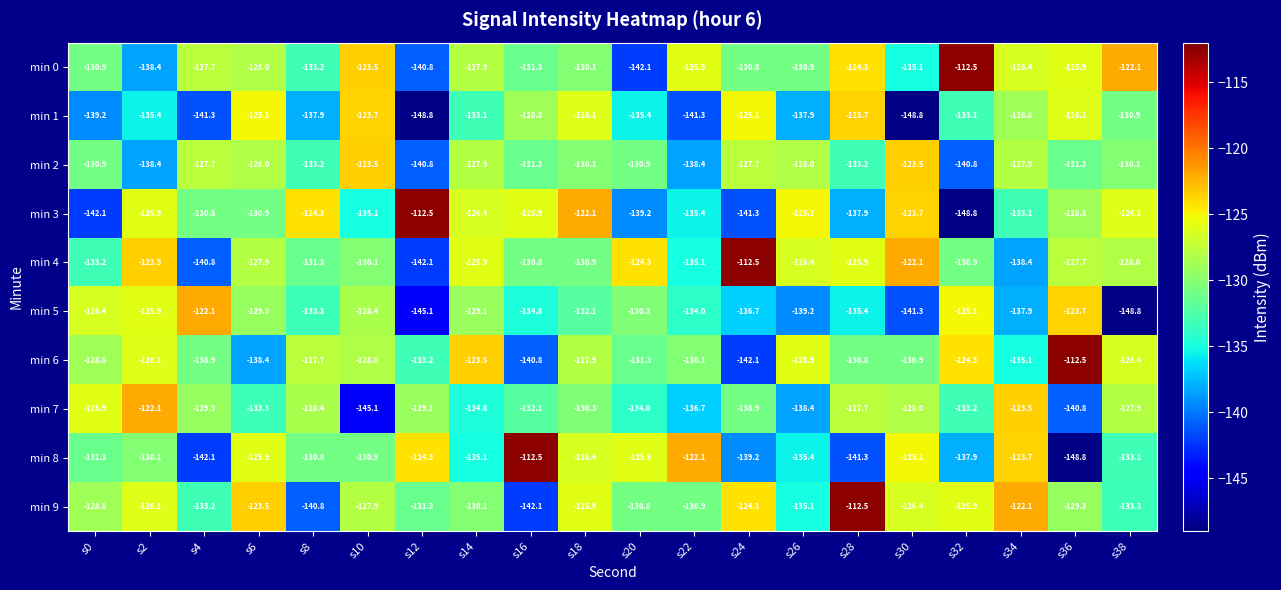

What is the greatest value displayed?

-112.5